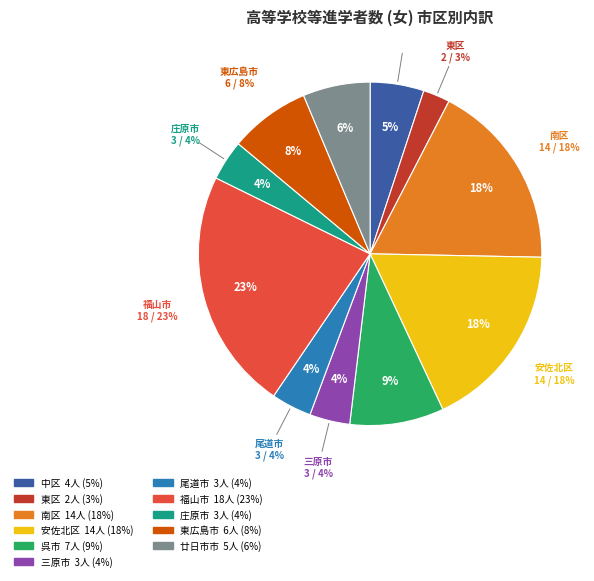

What percentage is the 庄原市 slice, to the nearest percent?

4%